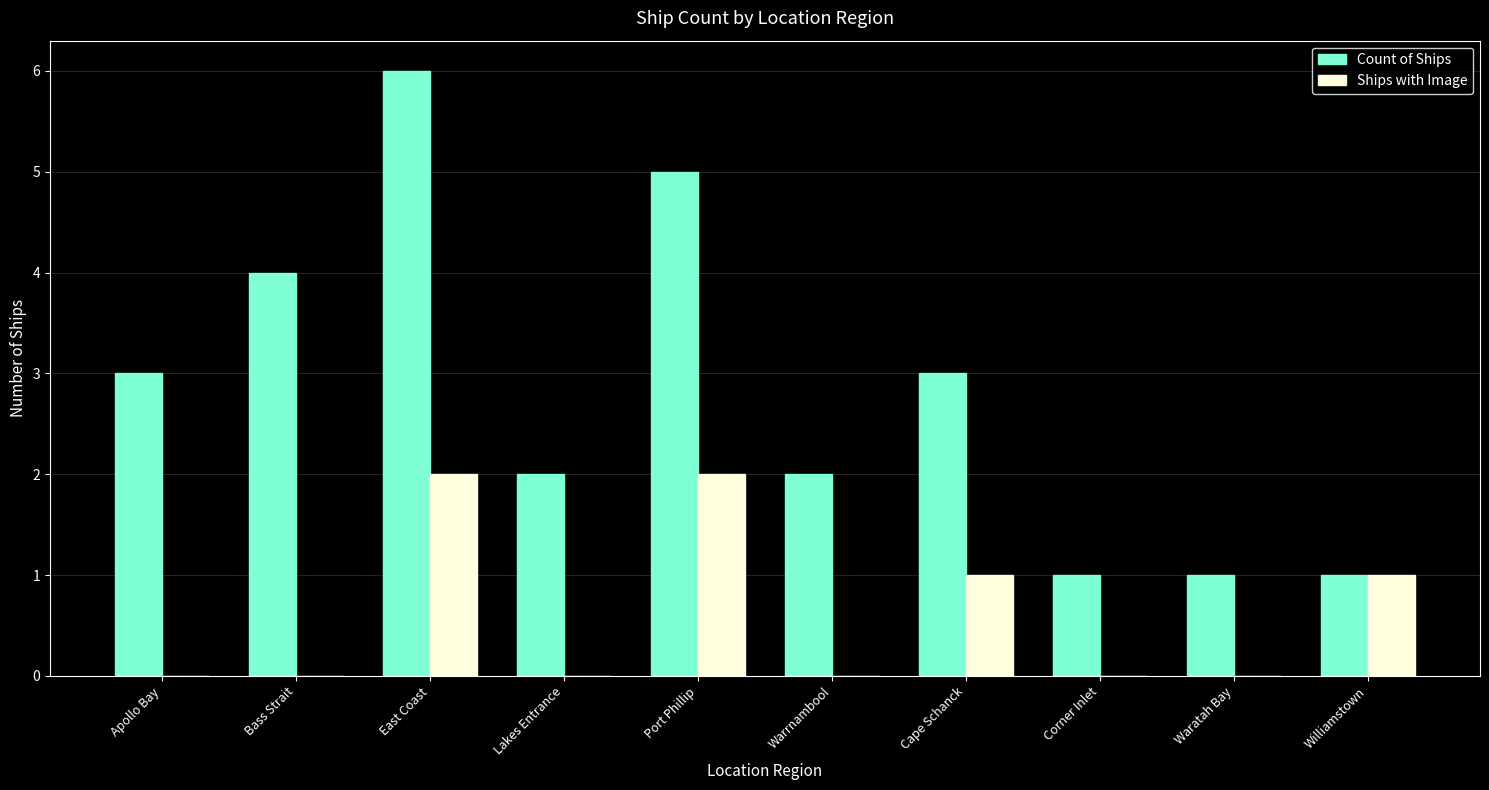

Are the bars horizontal?

No